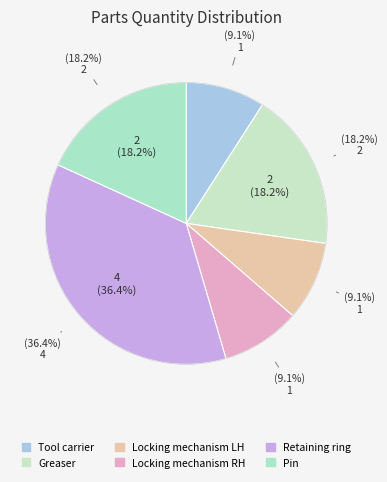

To the nearest percent, what is the combined percentage of Greaser and Locking mechanism RH?

27%